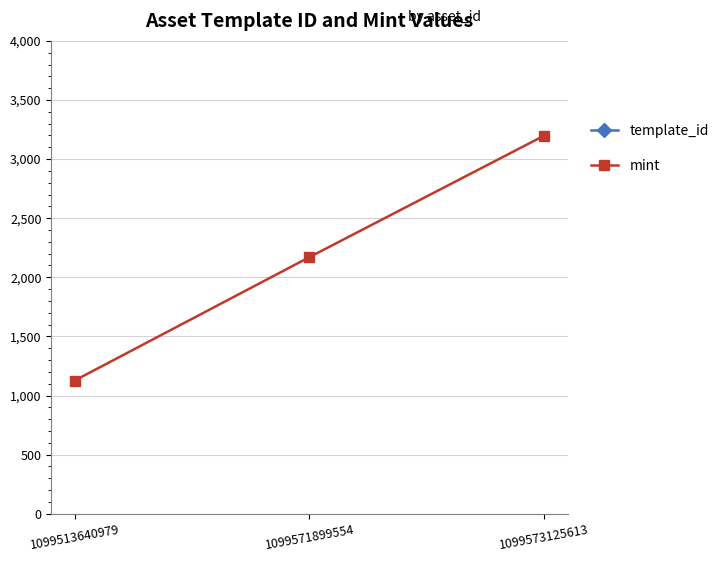

Does the chart have visible grid lines?

Yes